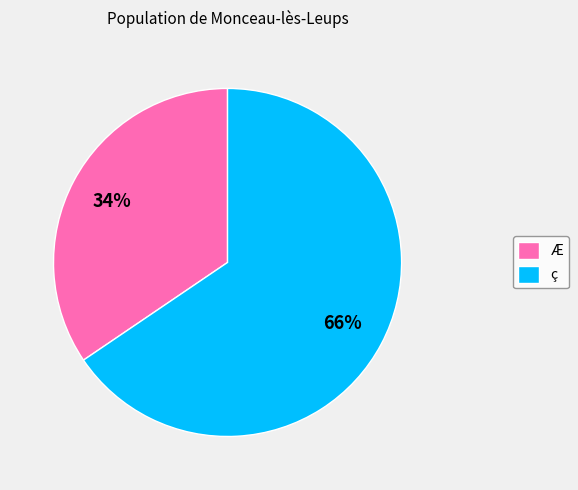

Which has a higher value, ç or Æ?

ç